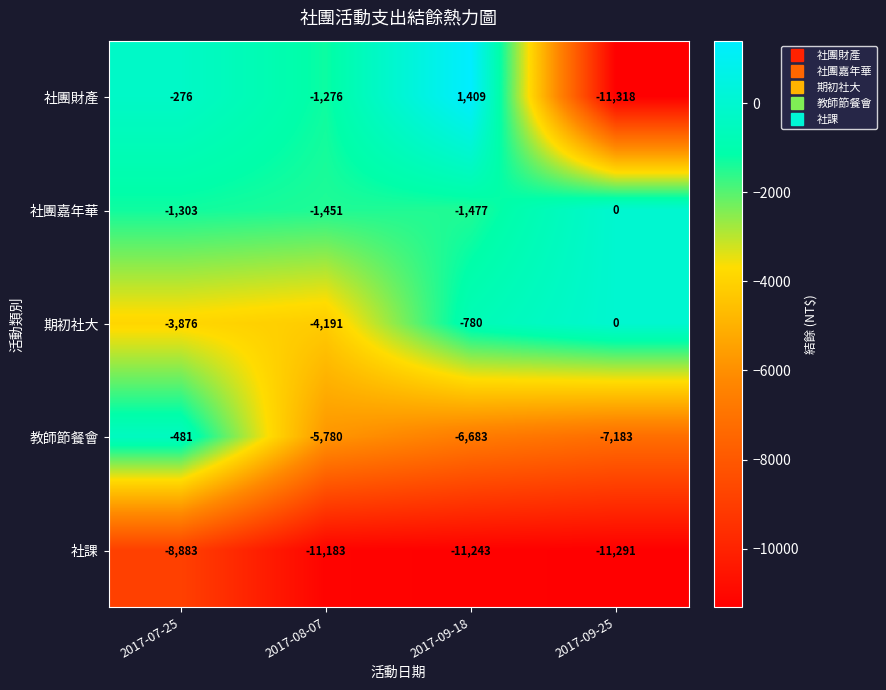

The value of 社團財產 at 2017-07-25 is -77. True or false?

False